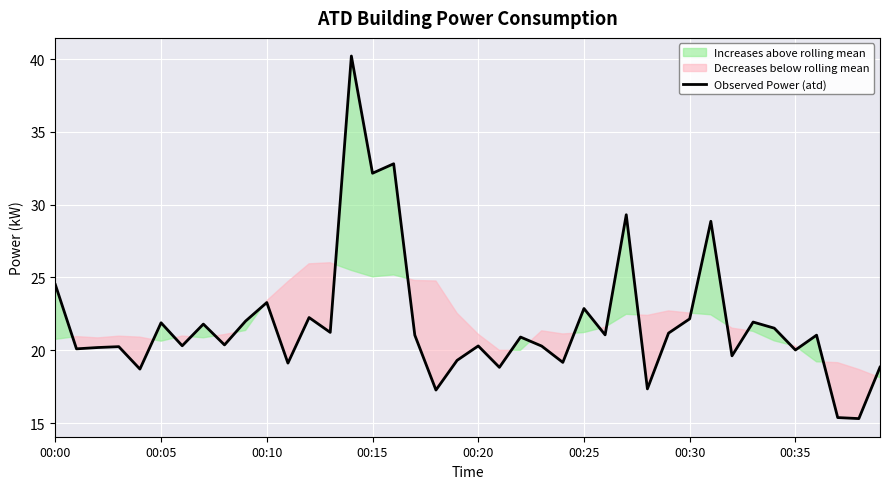

Is it true that Observed Power (atd) equals 38.7 at 00:05?

False